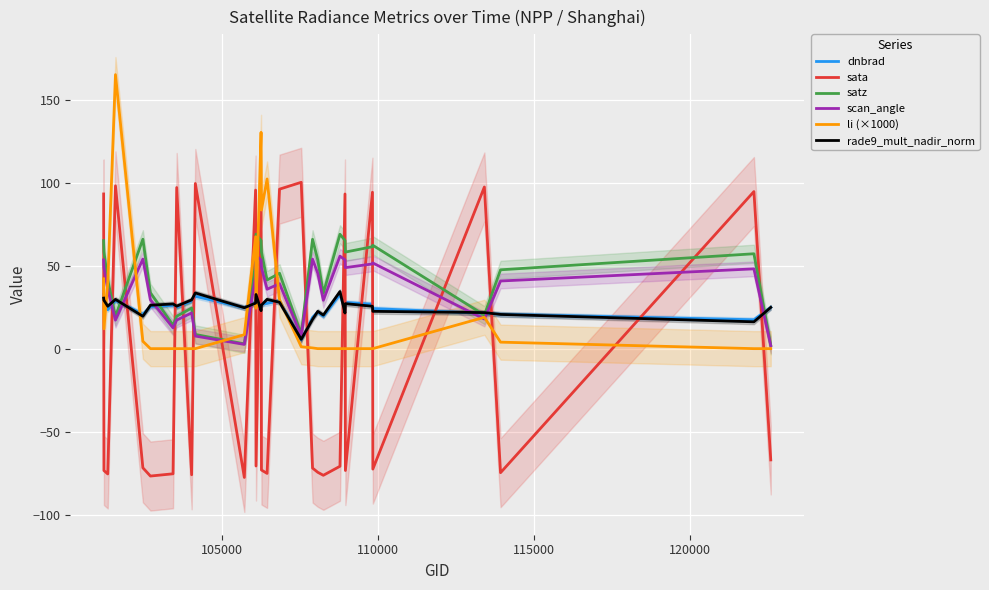

Which series has the largest range (max minus min)?

sata